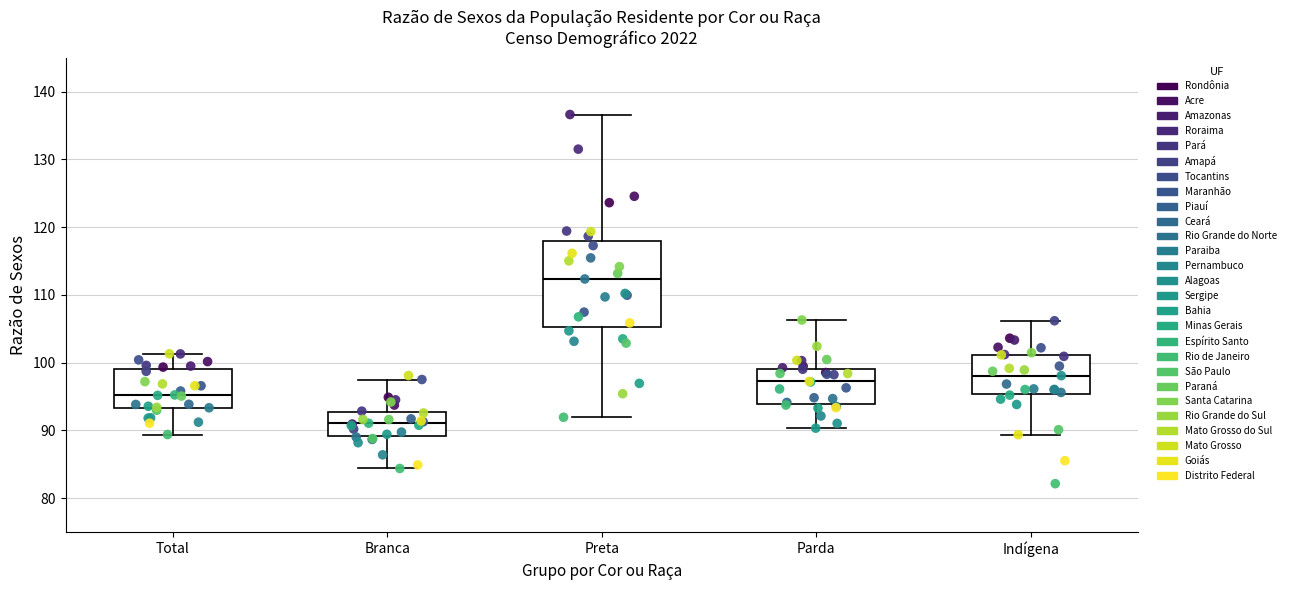

Reading left to right, transcribe this box plot: for each box, give where its median line is, the range the box spans, and where its two whiskers end, as read against the y-axis. The values are not printed on the chart, so give them approximately, as read against the axis.

Total: median 95, box 93 to 99, whiskers 89 to 101
Branca: median 91, box 89 to 93, whiskers 84 to 98
Preta: median 112, box 105 to 118, whiskers 92 to 137
Parda: median 97, box 94 to 99, whiskers 90 to 106
Indígena: median 98, box 95 to 101, whiskers 89 to 106